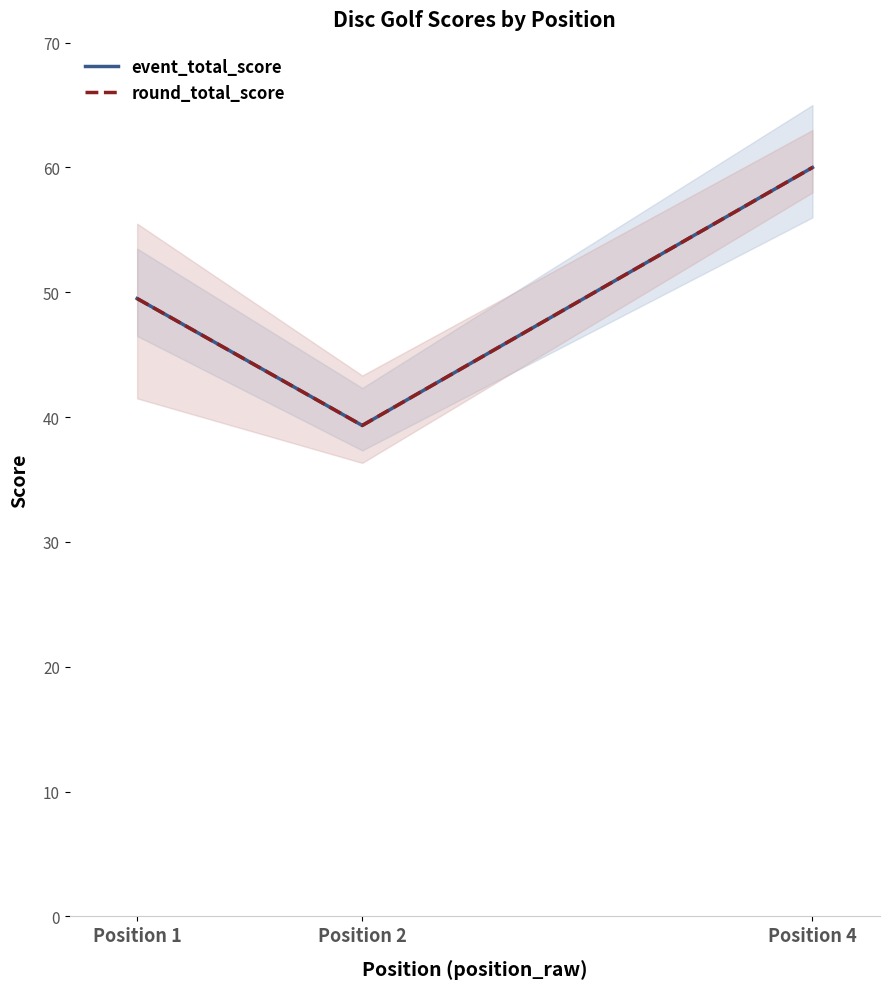

What is the sum of all round_total_score values?

148.8